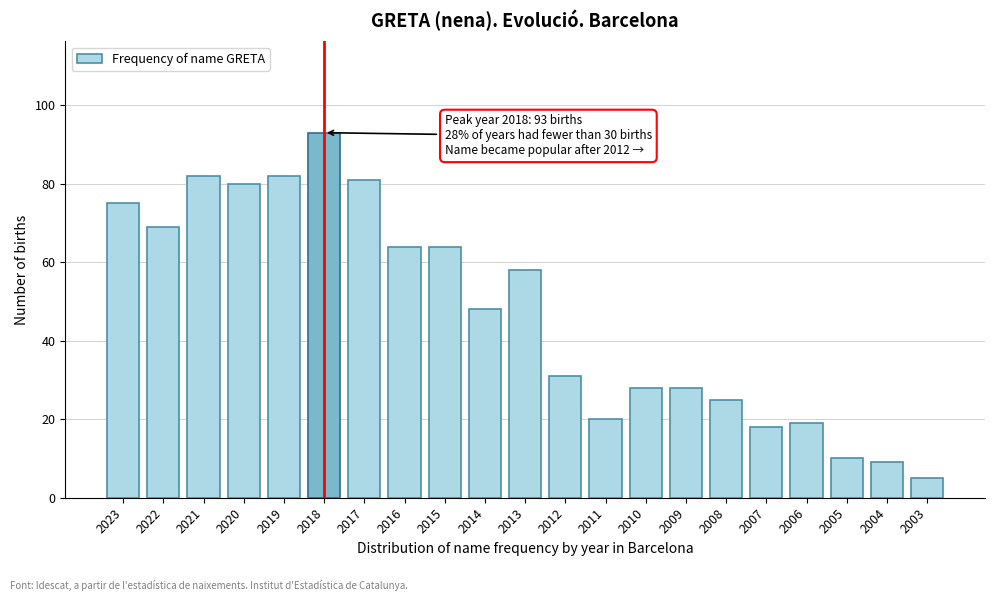

Reading left to right, transcribe all the data shown in this chart.

2023=75	2022=69	2021=82	2020=80	2019=82	2018=93	2017=81	2016=64	2015=64	2014=48	2013=58	2012=31	2011=20	2010=28	2009=28	2008=25	2007=18	2006=19	2005=10	2004=9	2003=5